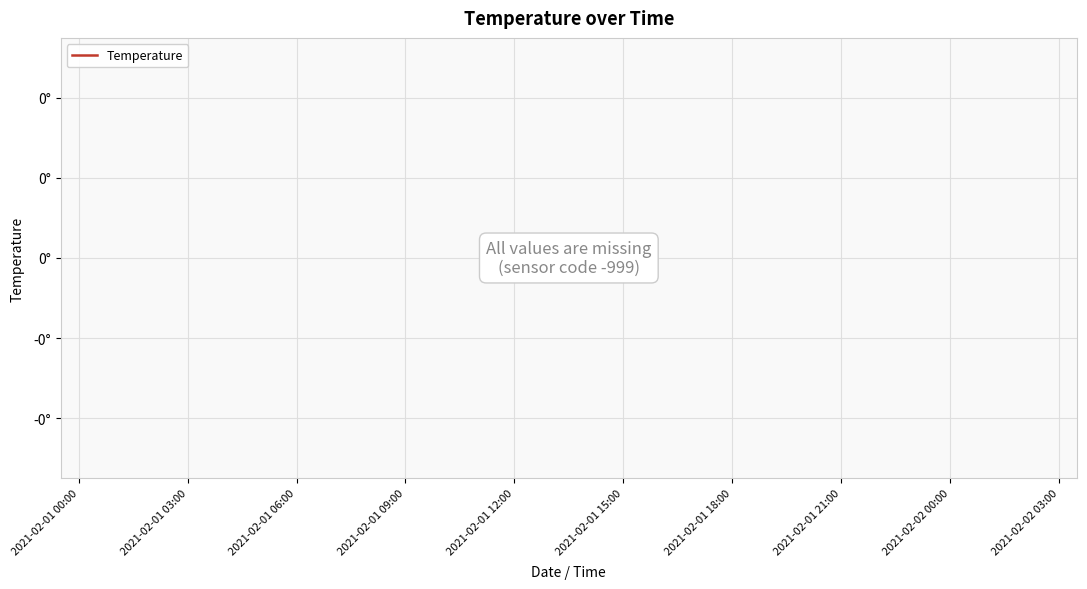

True or false: there are more than 0 points higher than both neighbors.

False